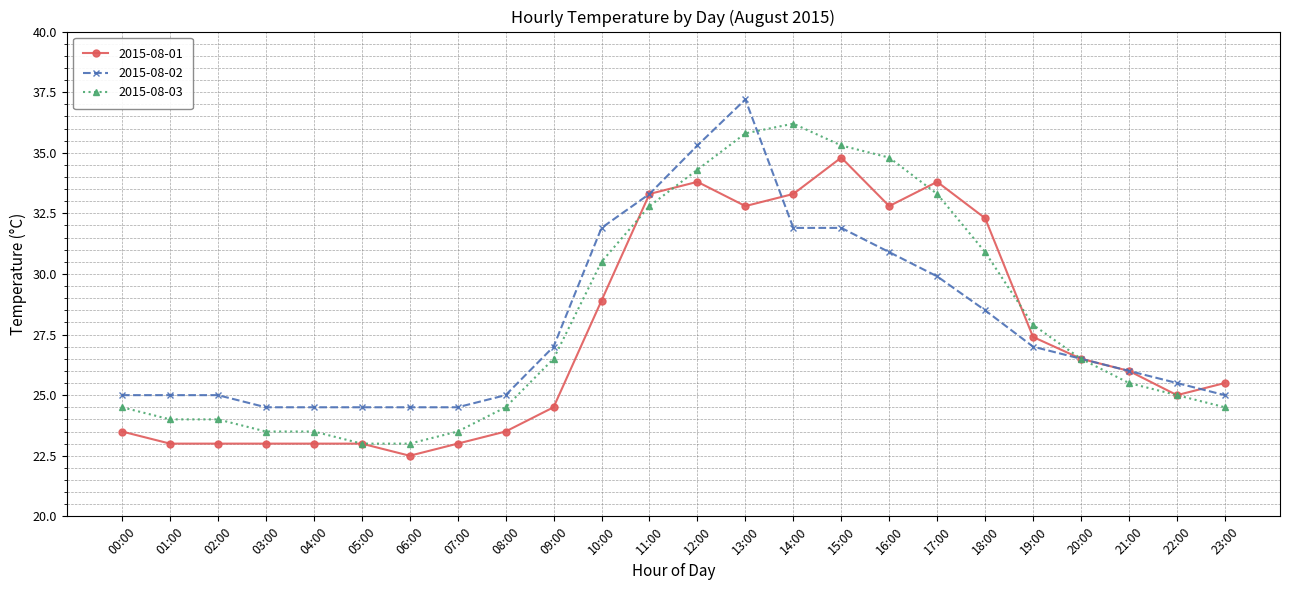

True or false: 2015-08-01 has more than 1 points higher than both neighbors.

True